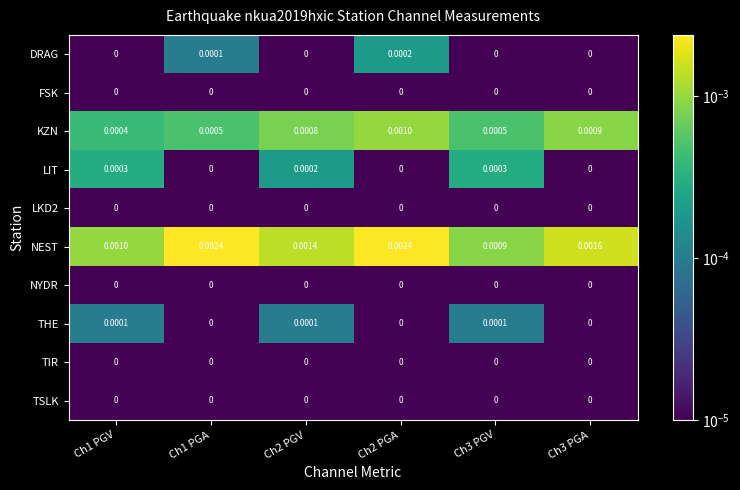

Which series changed the most between Ch2 PGA and Ch3 PGV?

NEST